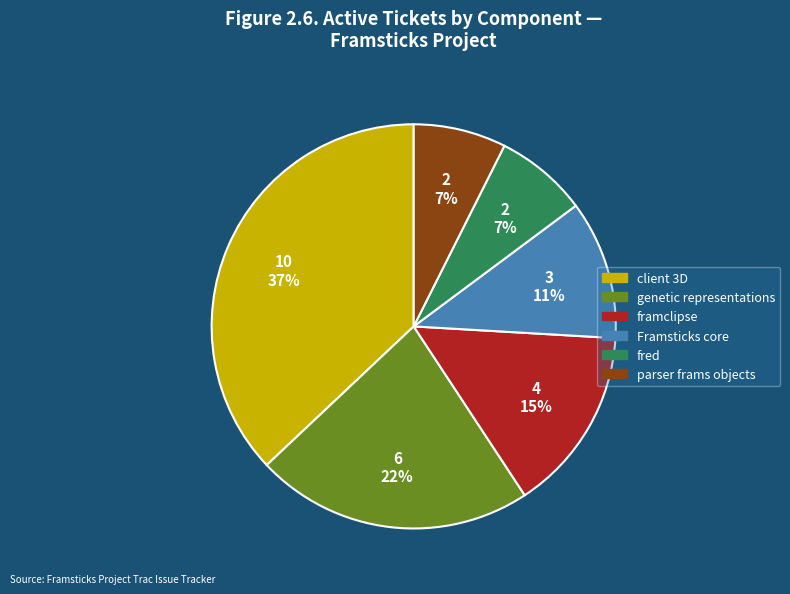

Between genetic representations and fred, which is larger?

genetic representations